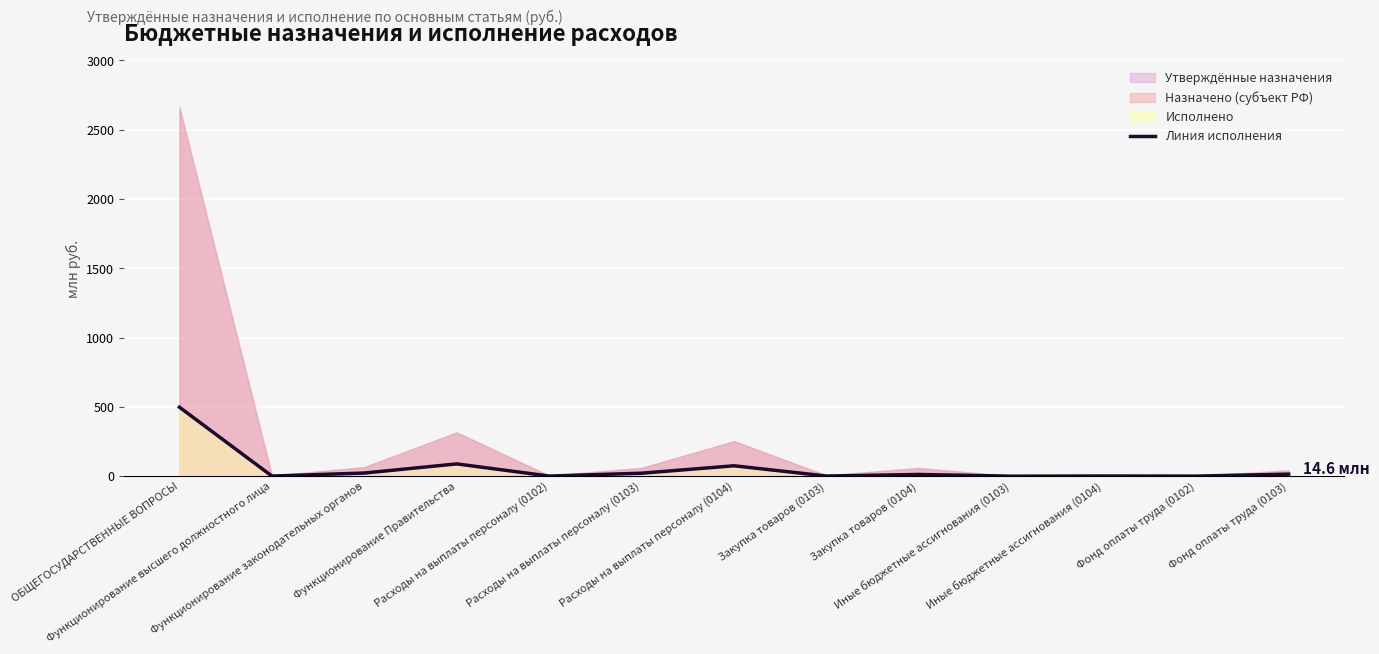

Reading right to left, extract all data points from this chart.

Фонд оплаты труда (0103)=14.6	Фонд оплаты труда (0102)=0.5	Иные бюджетные ассигнования (0104)=1.1	Иные бюджетные ассигнования (0103)=0.0	Закупка товаров (0104)=12.3	Закупка товаров (0103)=1.1	Расходы на выплаты персоналу (0104)=75.0	Расходы на выплаты персоналу (0103)=21.5	Расходы на выплаты персоналу (0102)=0.8	Функционирование Правительства=88.5	Функционирование законодательных органов=22.6	Функционирование высшего должностного лица=0.8	ОБЩЕГОСУДАРСТВЕННЫЕ ВОПРОСЫ=497.7